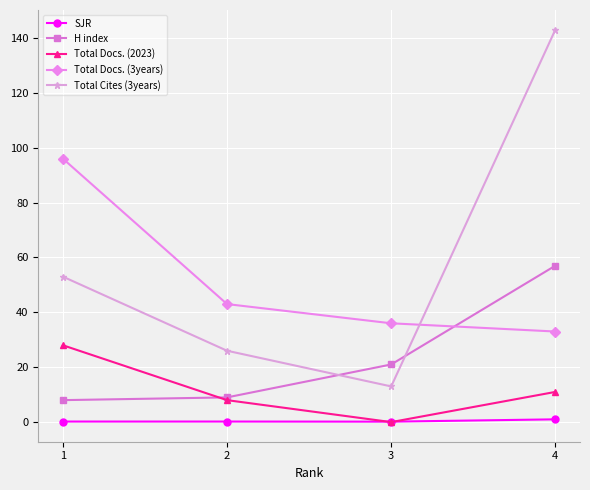

List the series in order of their peak value, highest first.

Total Cites (3years), Total Docs. (3years), H index, Total Docs. (2023), SJR